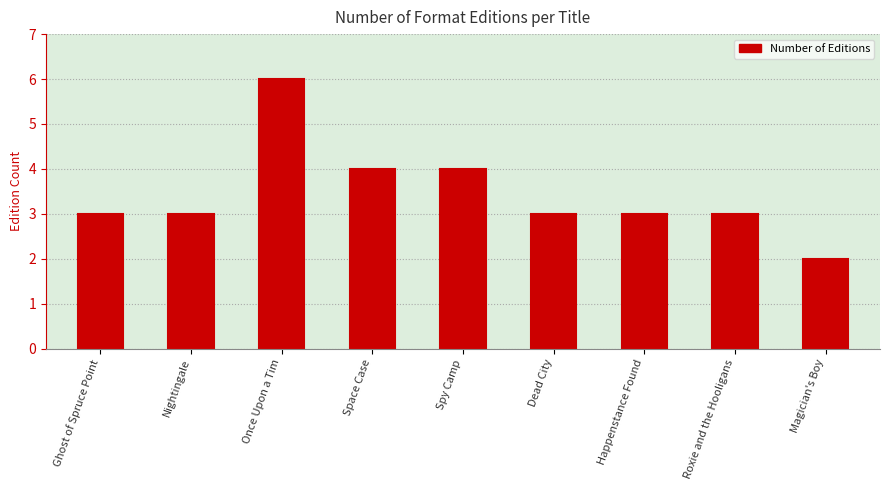

What is the value of the 9th bar from the left?

2